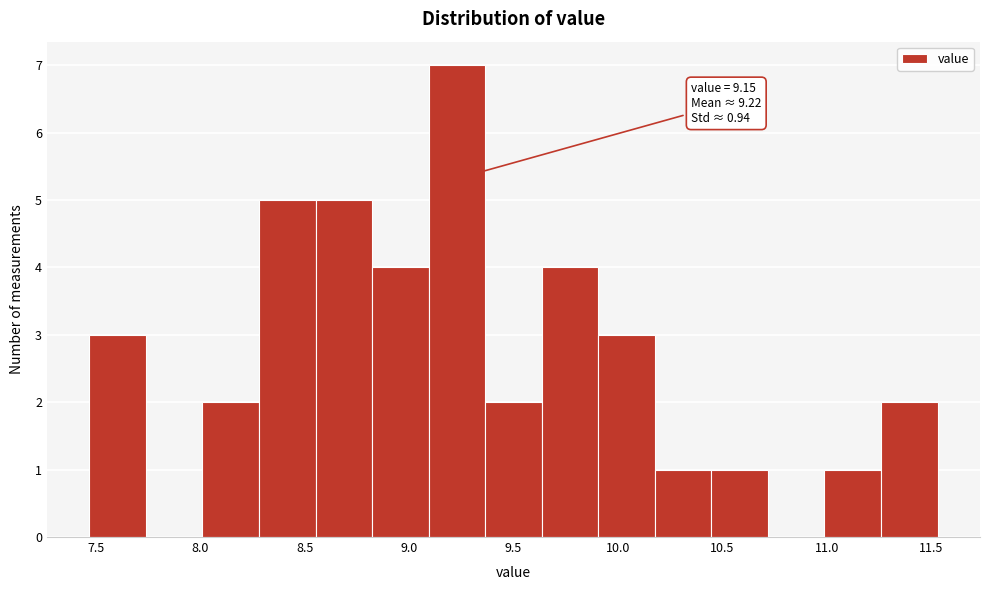

Over which range of the x-axis is the bar tallest?

9.10 to 9.35